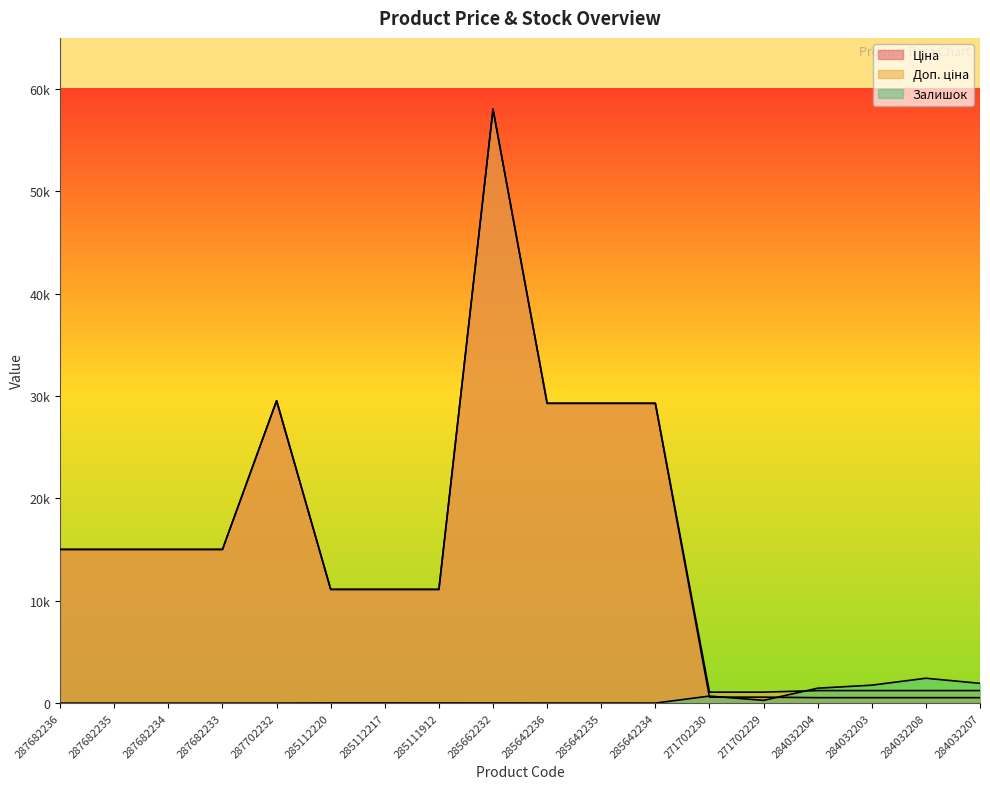

Which has a higher value, 285642234 or 271702230?

285642234